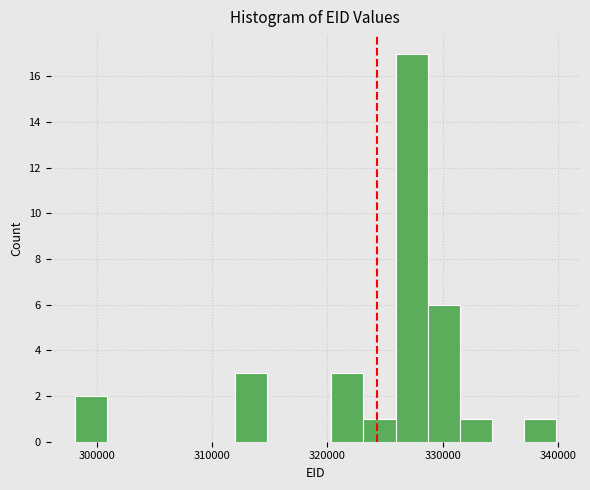

Around what value on the x-axis is the tallest bar? Give the approximate position of its centre, as read against the axis.

327000